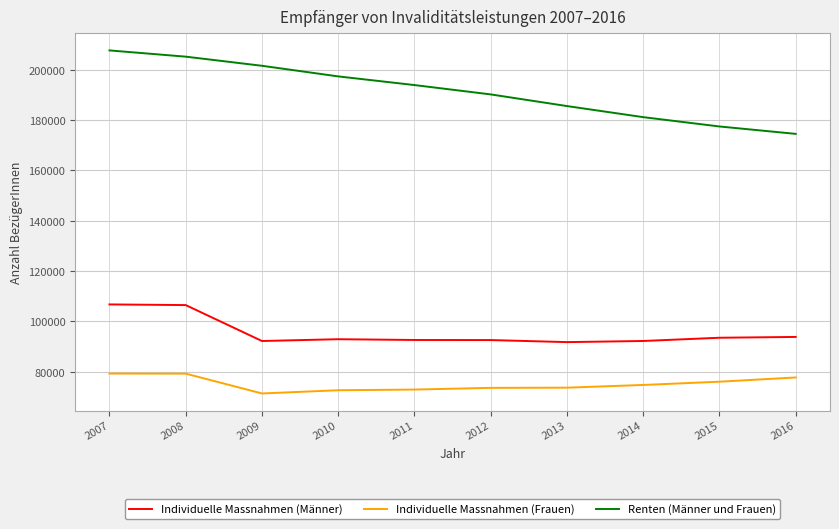

What are all the series names shown in the legend?

Individuelle Massnahmen (Männer), Individuelle Massnahmen (Frauen), Renten (Männer und Frauen)